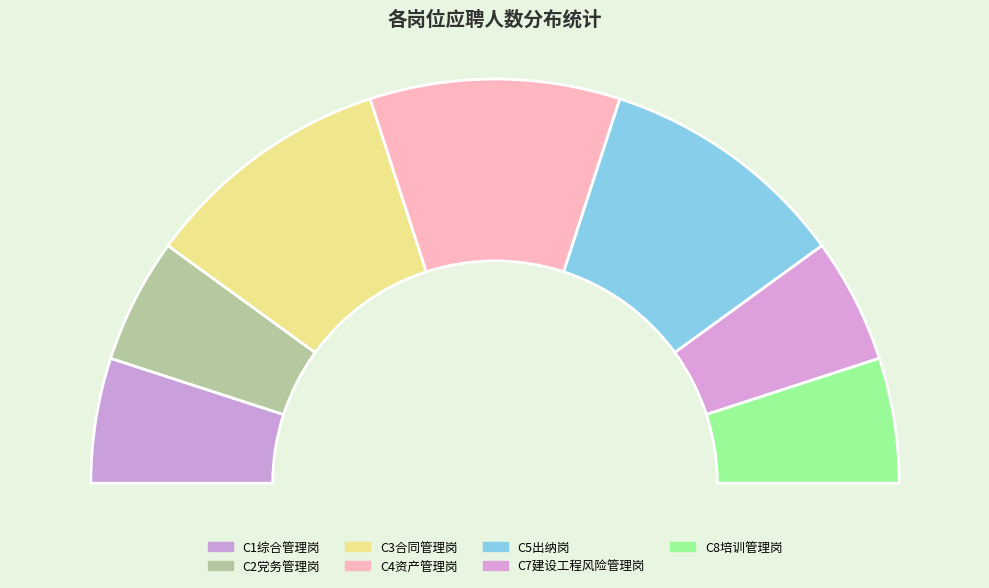

How many segments does this pie chart have?

7